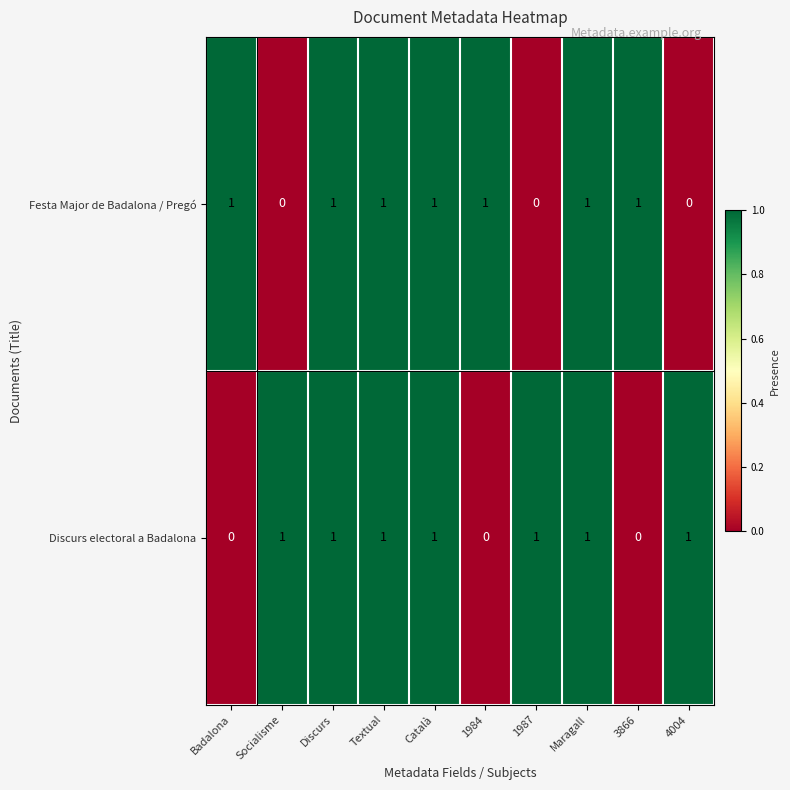

How many Festa Major de Badalona / Pregó values are between 0 and 1?

10